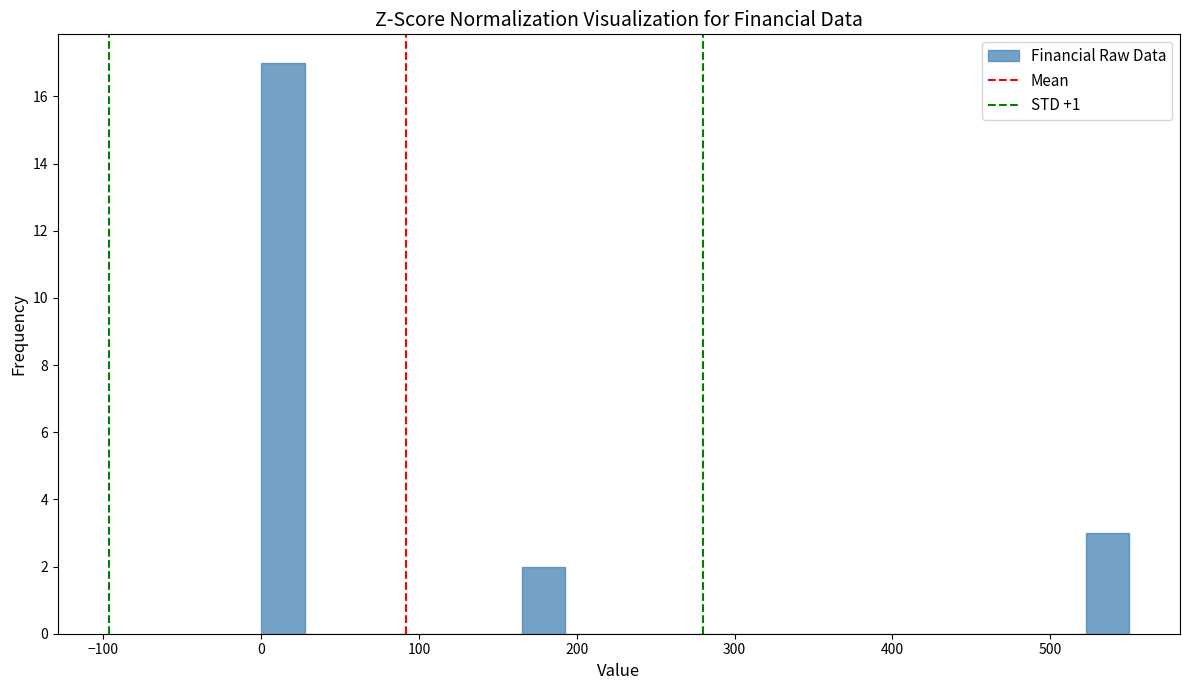

Around what value on the x-axis is the tallest bar? Give the approximate position of its centre, as read against the axis.

10